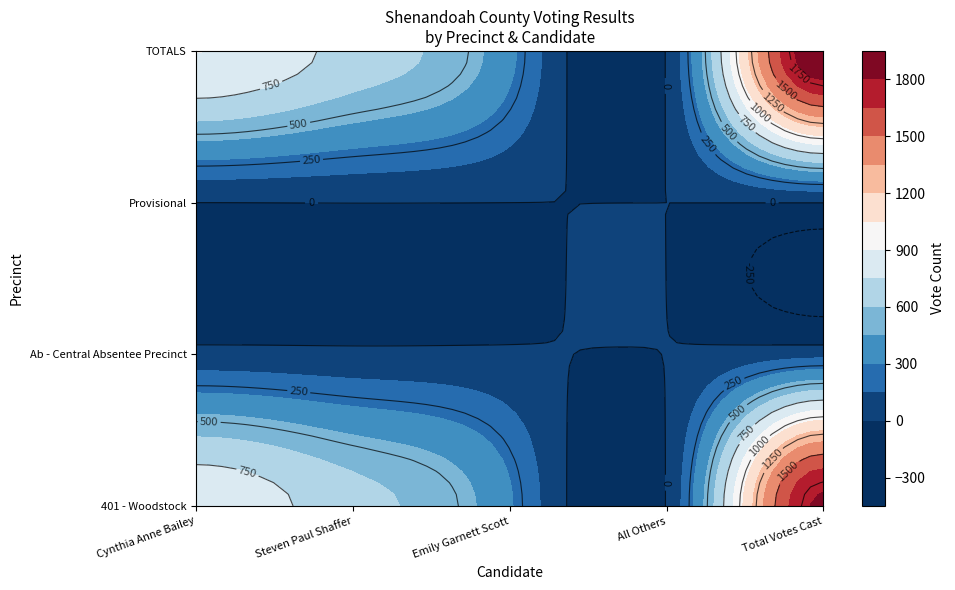

At which label does 401 - Woodstock first exceed 655?

Cynthia Anne Bailey